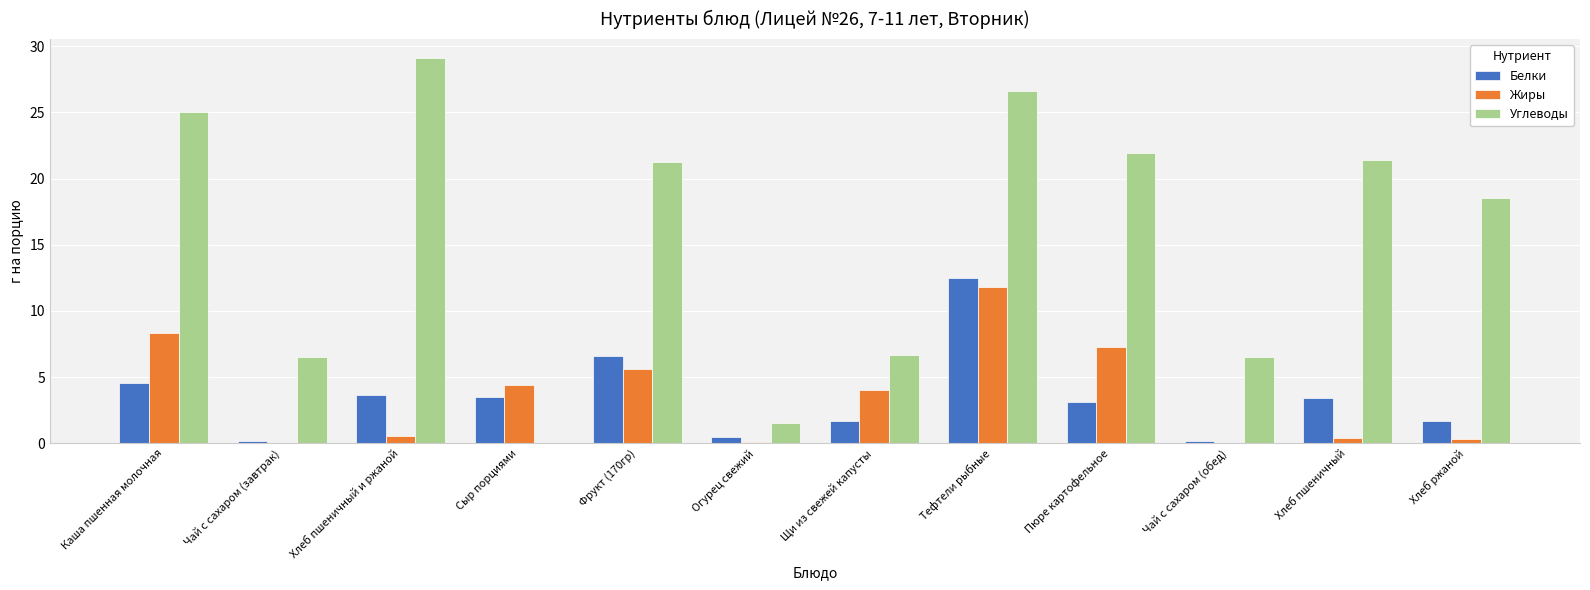

At which label is Углеводы closest to 14?

Хлеб ржаной